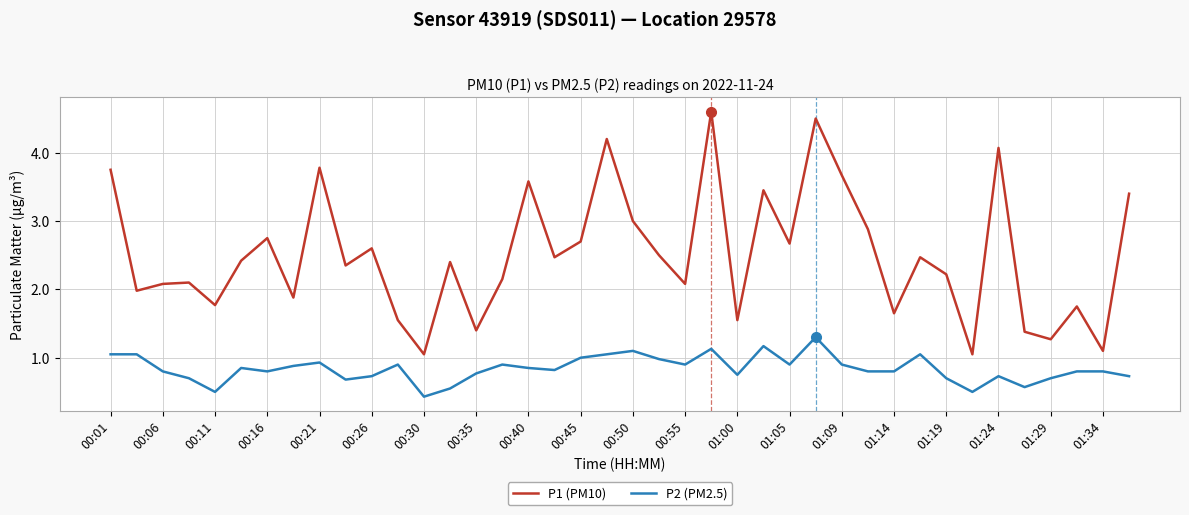

True or false: P2 (PM2.5) and P1 (PM10) intersect in this chart.

False